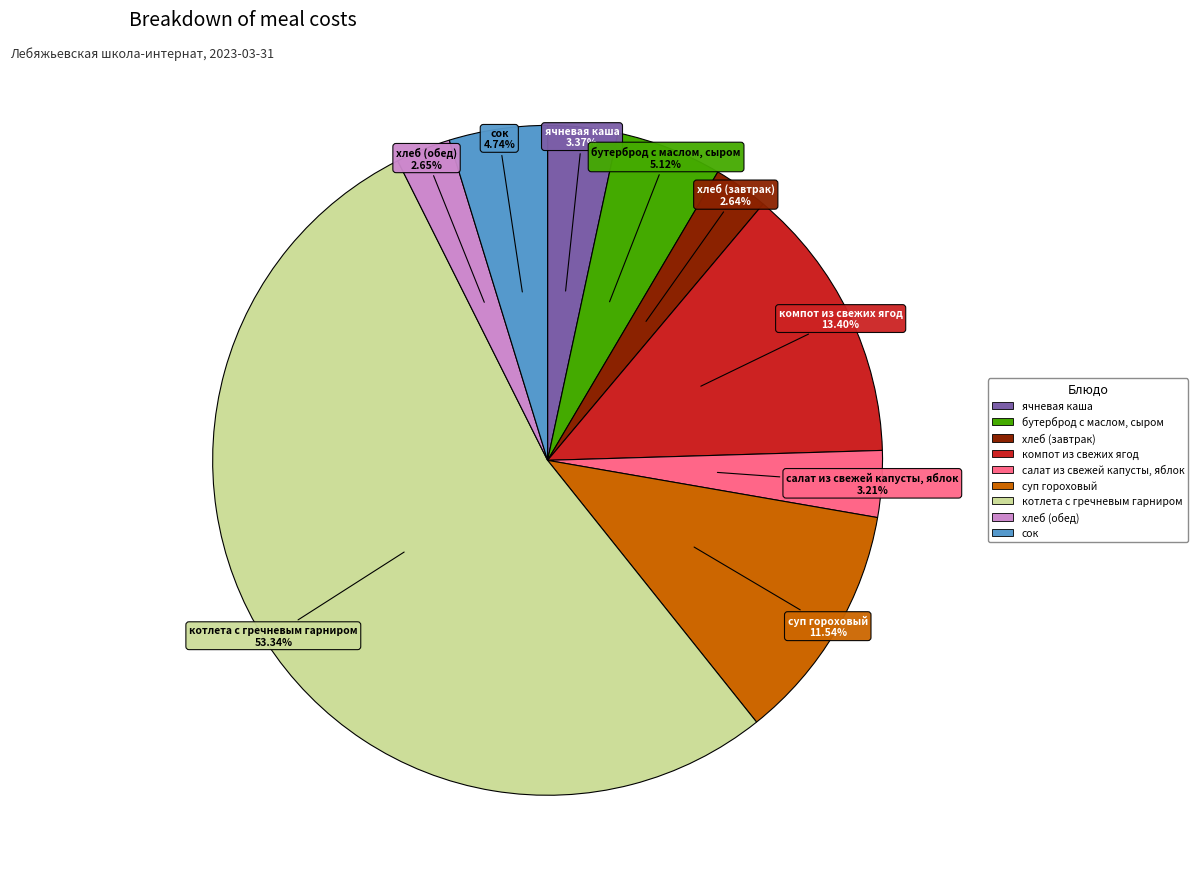

Which category accounts for the majority?

котлета с гречневым гарниром